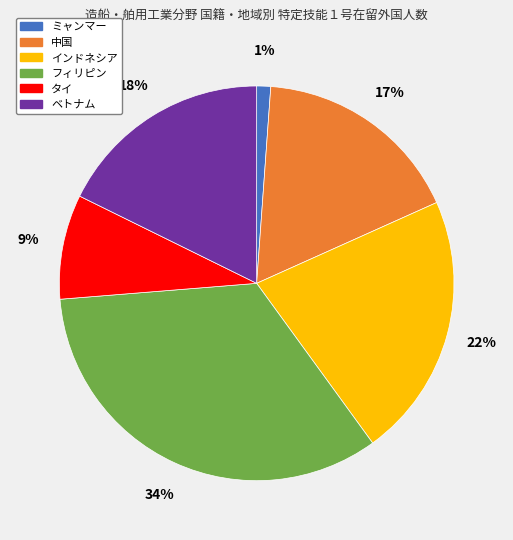

How many segments does this pie chart have?

6